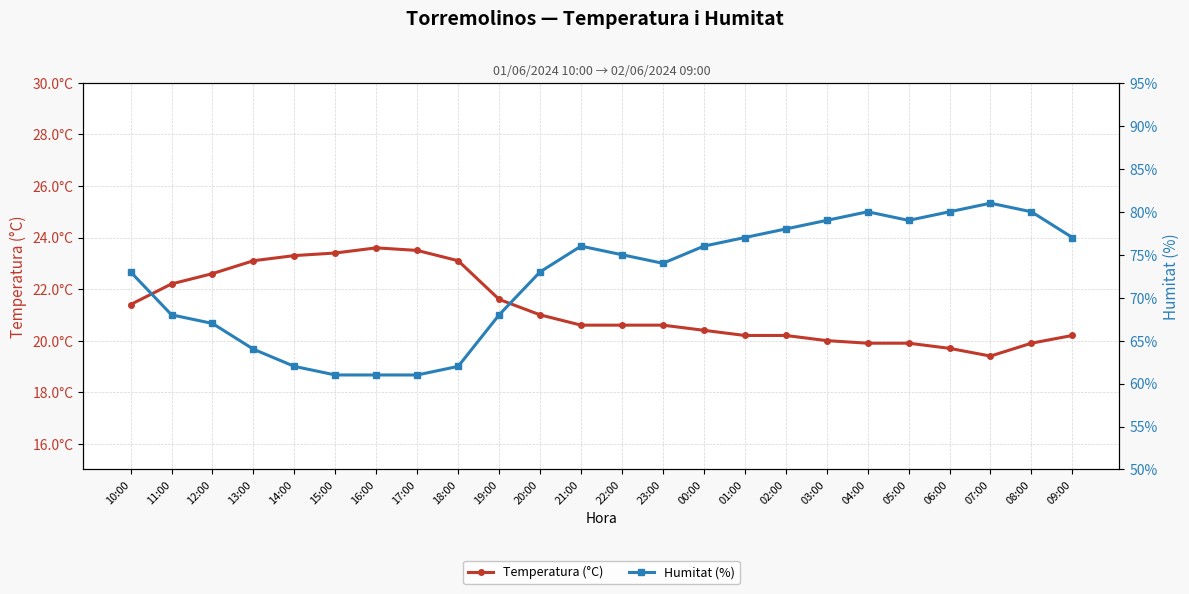

What is the spread (max minus min) of values at 16:00?

37.4